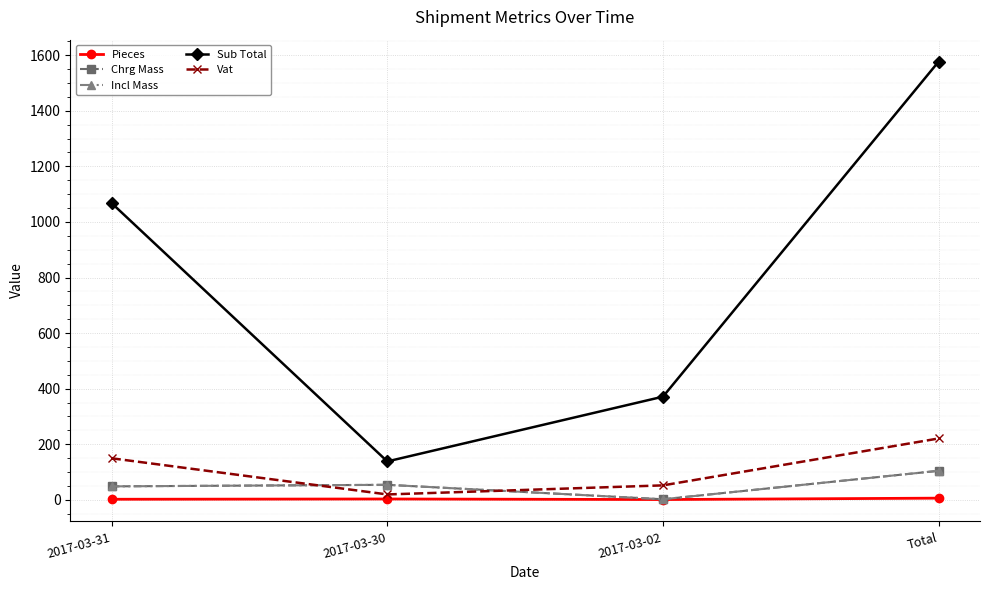

Which series has the largest range (max minus min)?

Sub Total